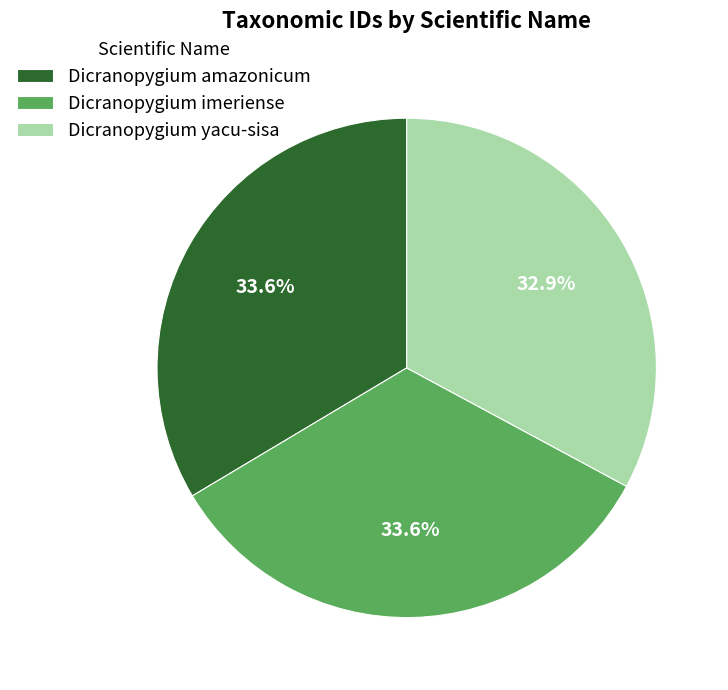

Between Dicranopygium yacu-sisa and Dicranopygium imeriense, which is larger?

Dicranopygium imeriense